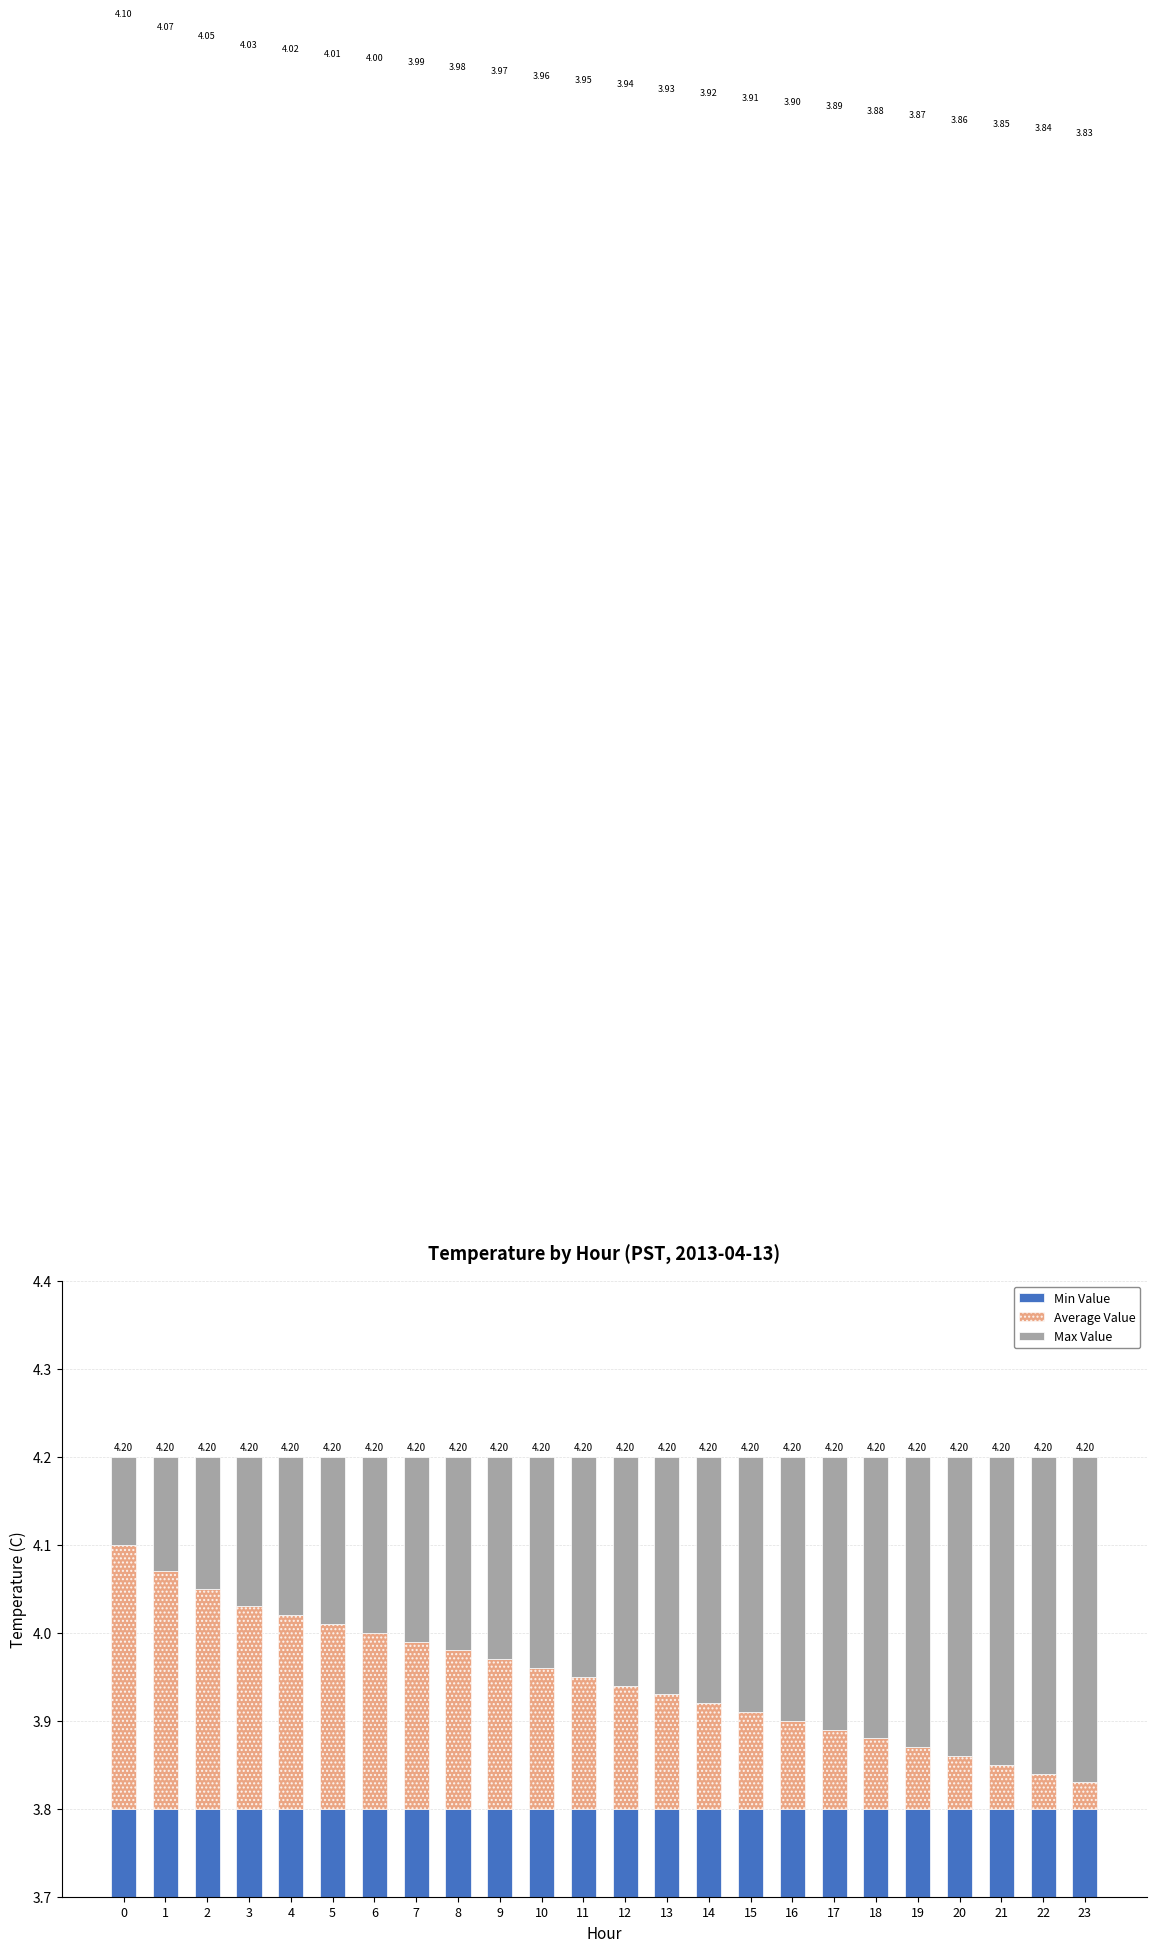

What are all the series names shown in the legend?

Min Value, Average Value, Max Value